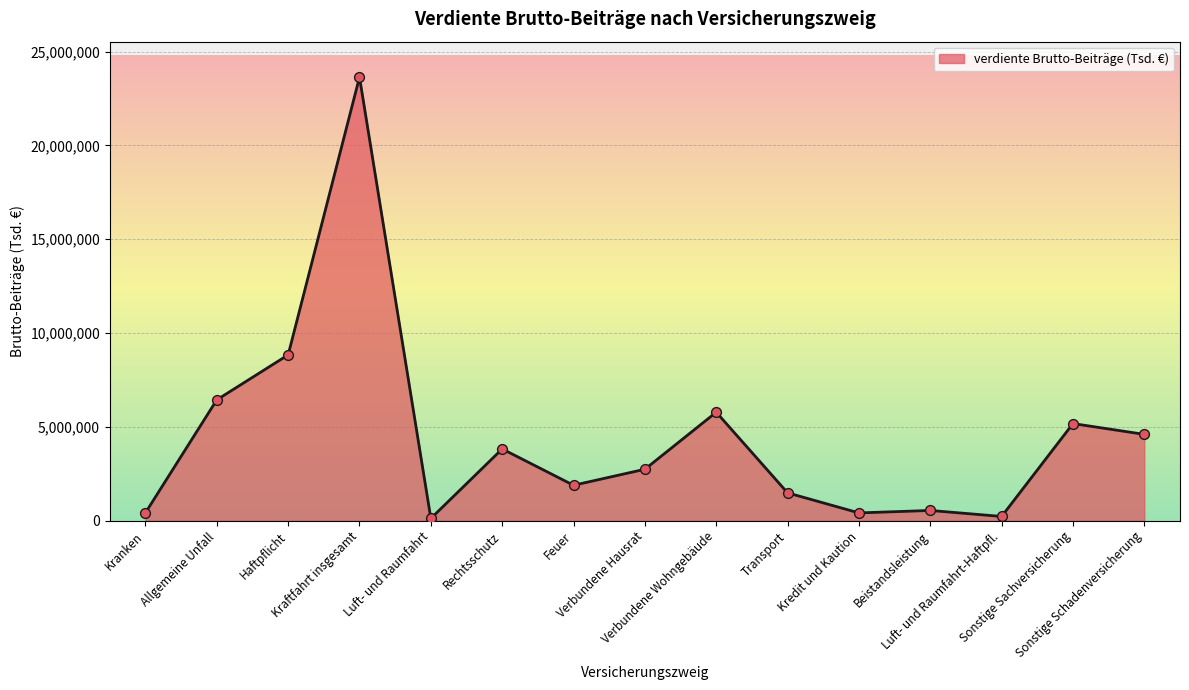

Approximately how many times larger is the value at Rechtsschutz compared to Sonstige Sachversicherung?

0.7